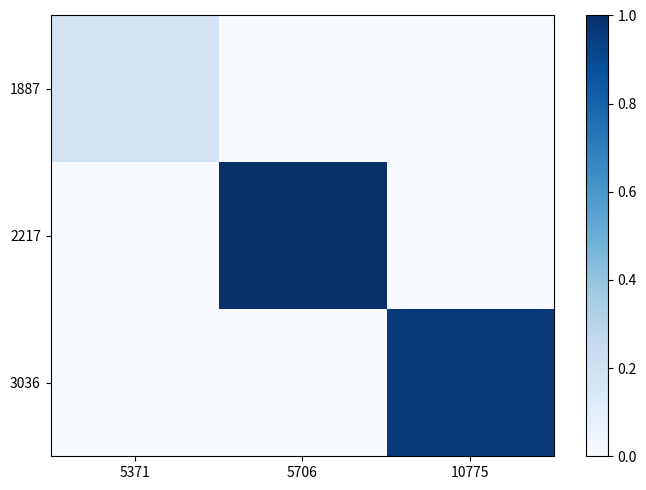

Reading left to right, what are all the values shown in this chart?

1887: 5371=0.2	5706=0.0	10775=0.0
2217: 5371=0.0	5706=1.0	10775=0.0
3036: 5371=0.0	5706=0.0	10775=1.0